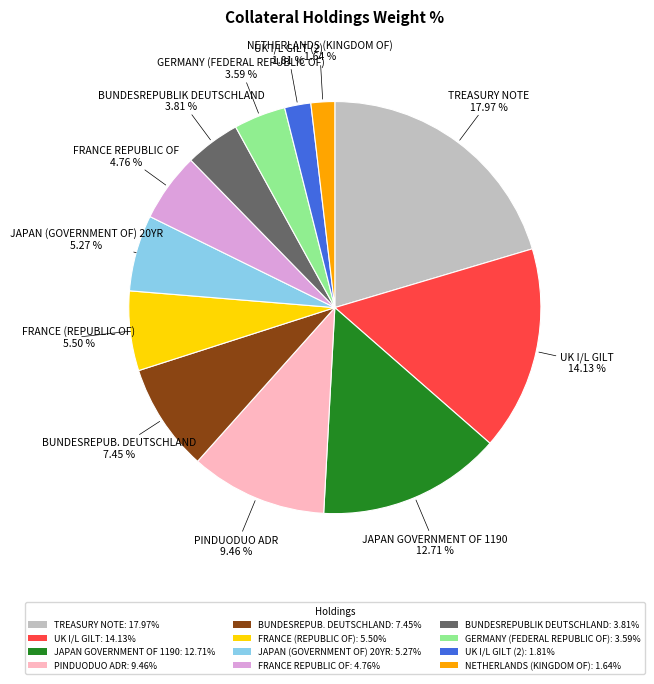

Which category has the smallest portion of the pie?

NETHERLANDS (KINGDOM OF)